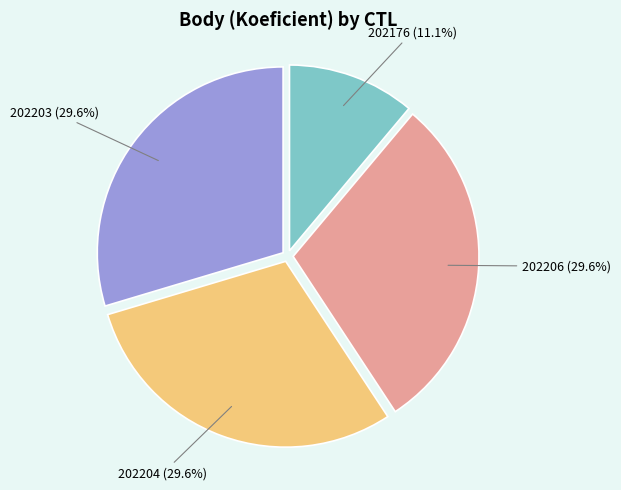

What portion of the pie excludes 202203?

70.4%